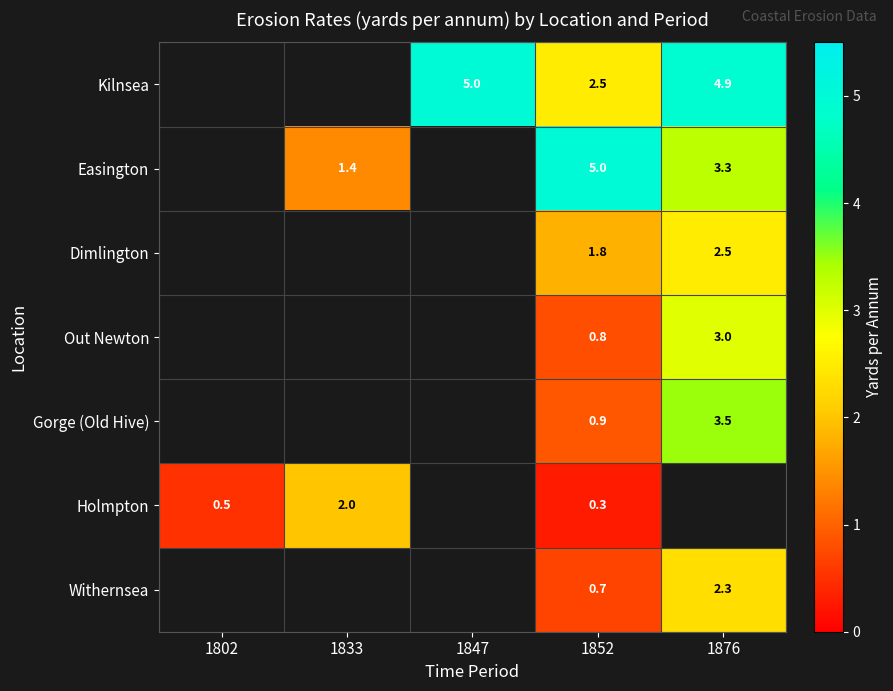

The value of Dimlington at 1876 is 4.1. True or false?

False